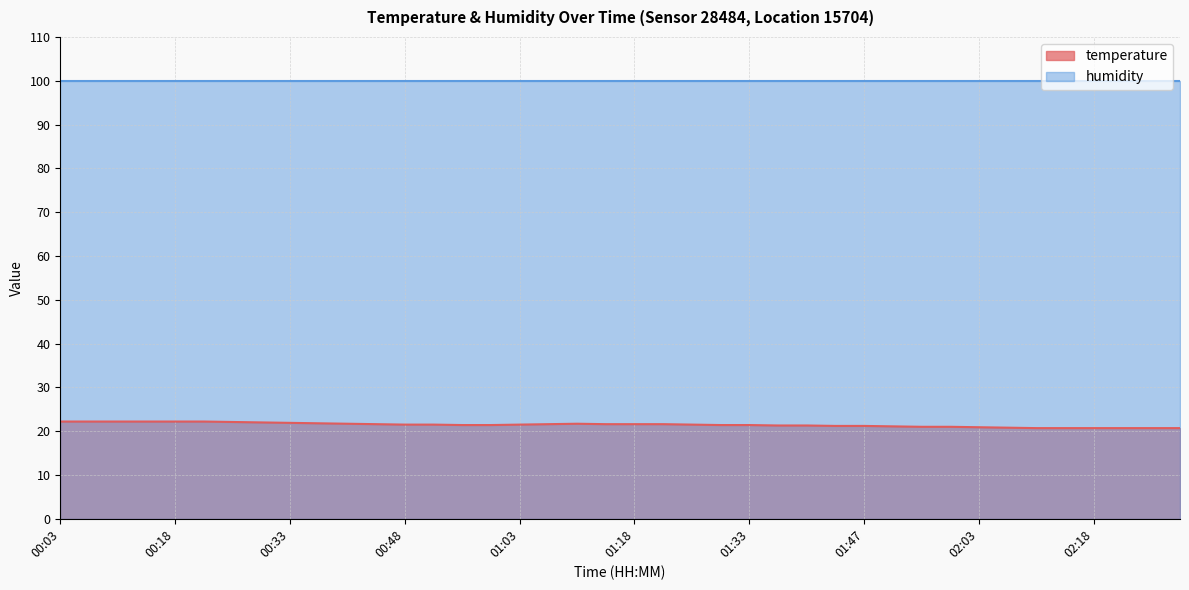

What is the approximate value at 01:21?

21.6